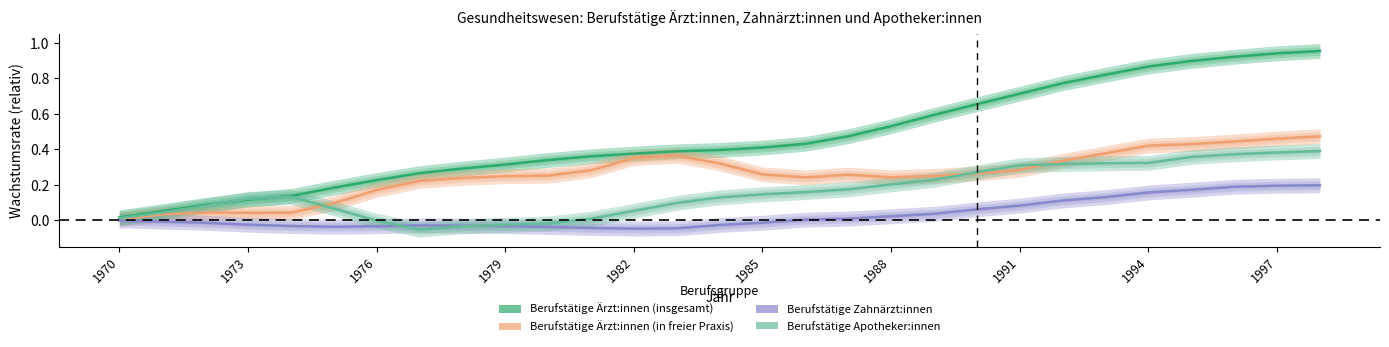

Which series ends up on top after the final intersection of Berufstätige Apotheker:innen and Berufstätige Zahnärzt:innen?

Berufstätige Apotheker:innen